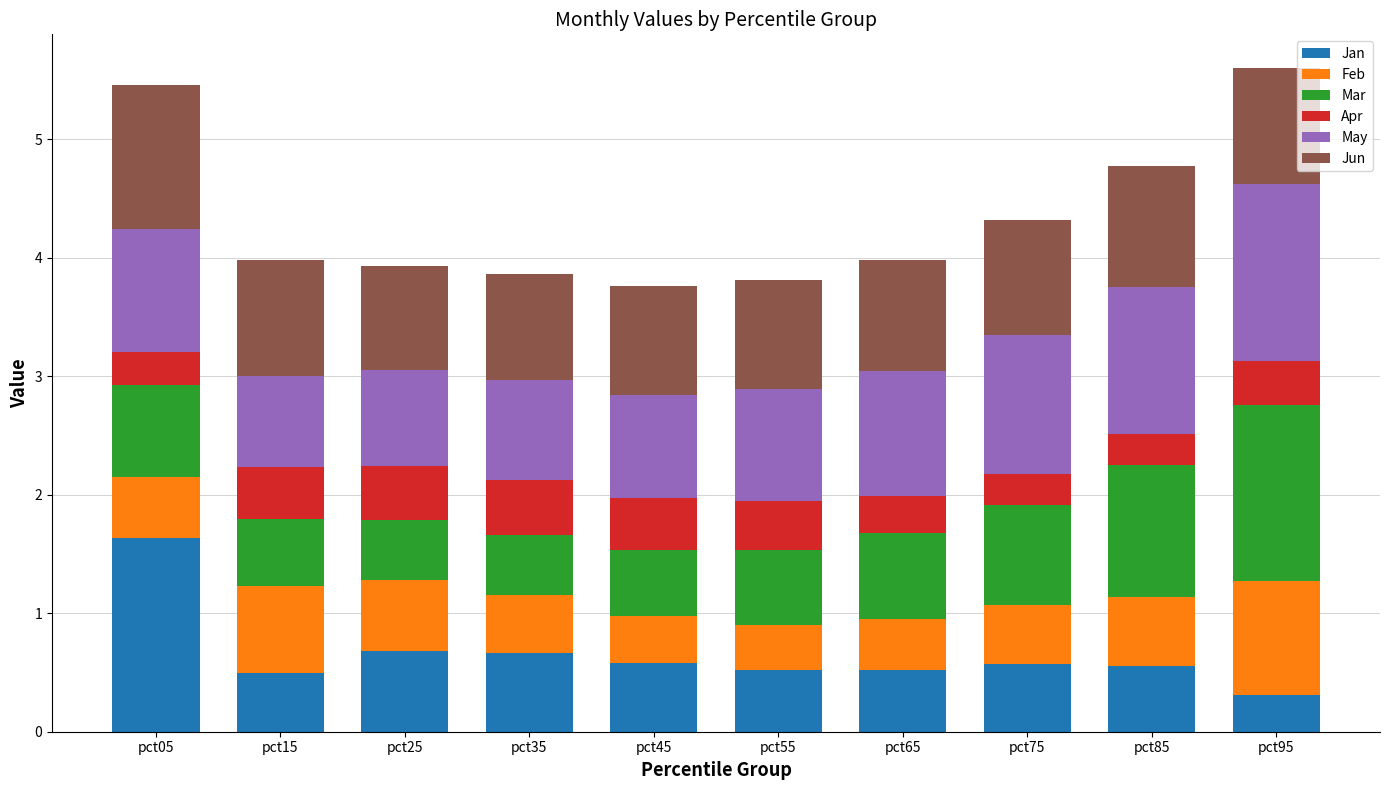

What is the total value across all series at pct45?

3.8